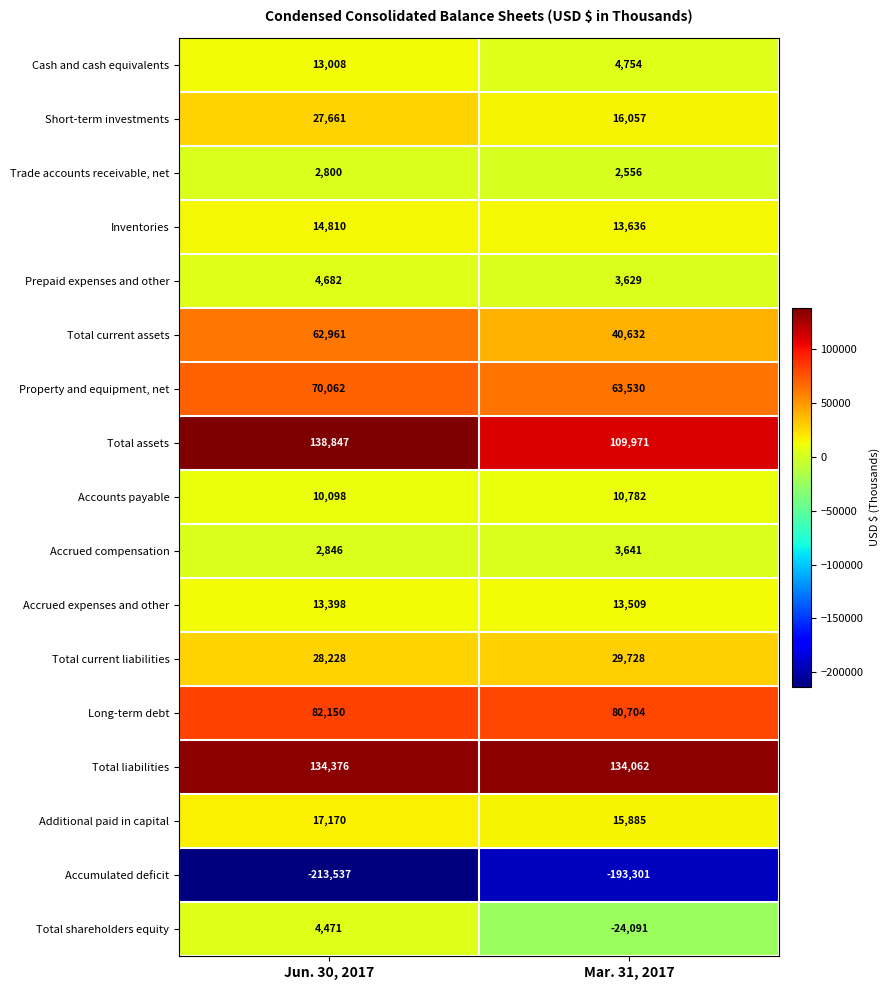

Is it true that Additional paid in capital equals 8917 at Mar. 31, 2017?

False